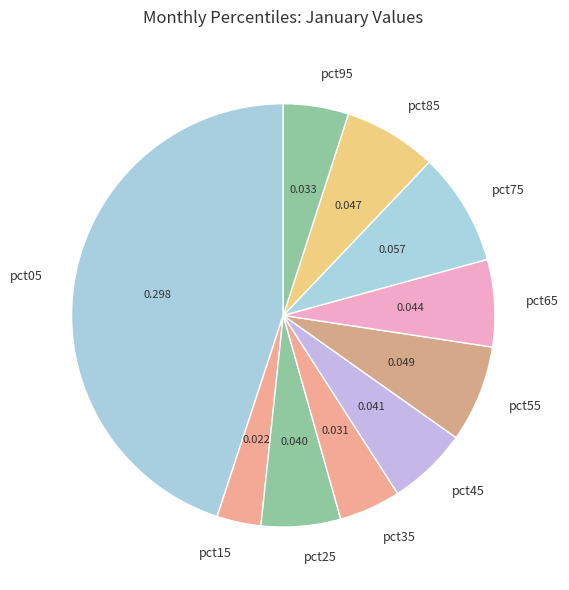

Do pct55 and pct15 together represent more than half of the pie?

No